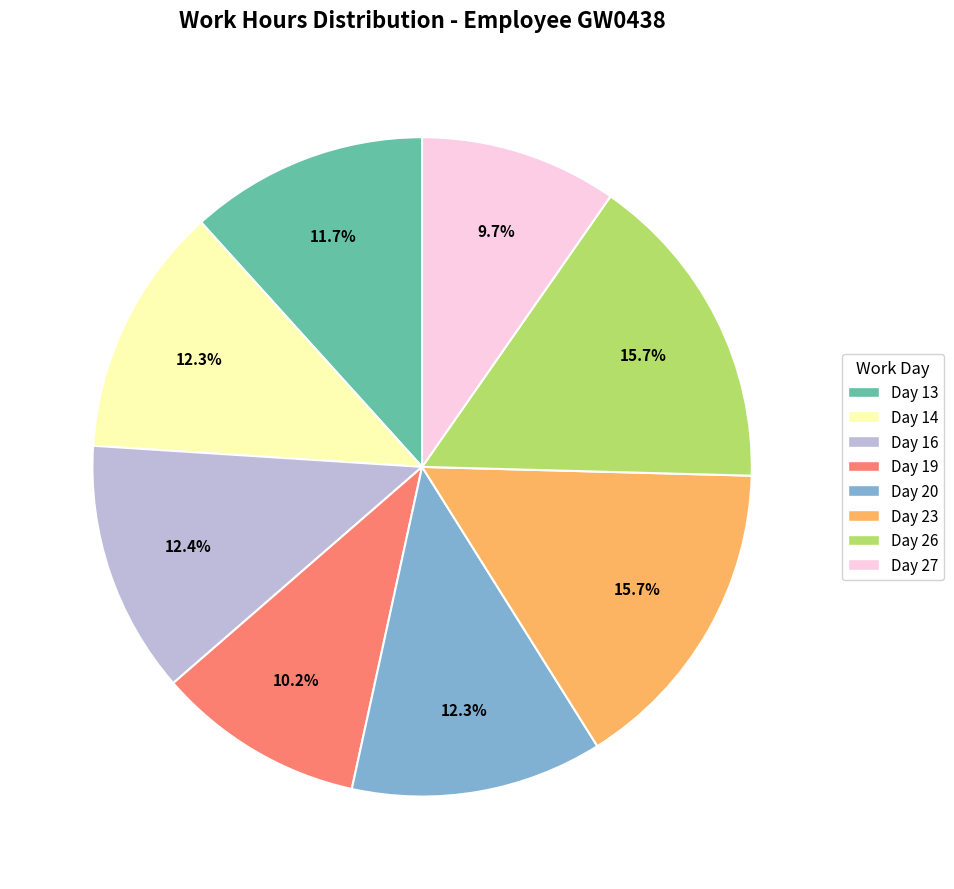

To the nearest percent, what portion does Day 26 represent?

16%